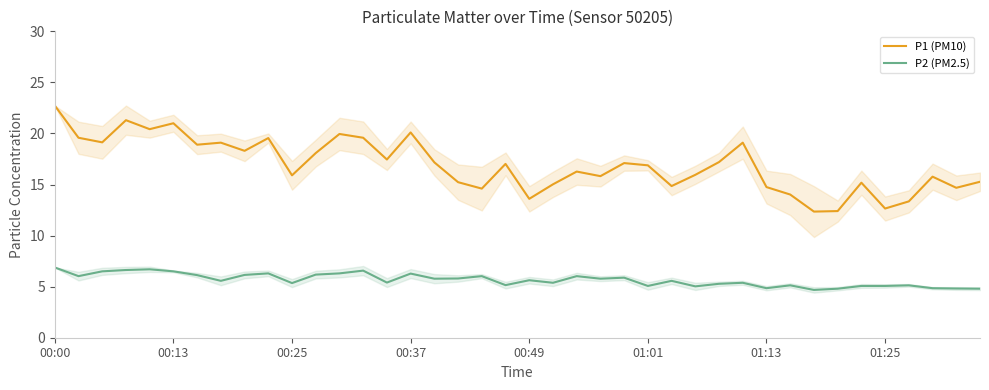

At which label does P1 (PM10) reach its minimum?

32